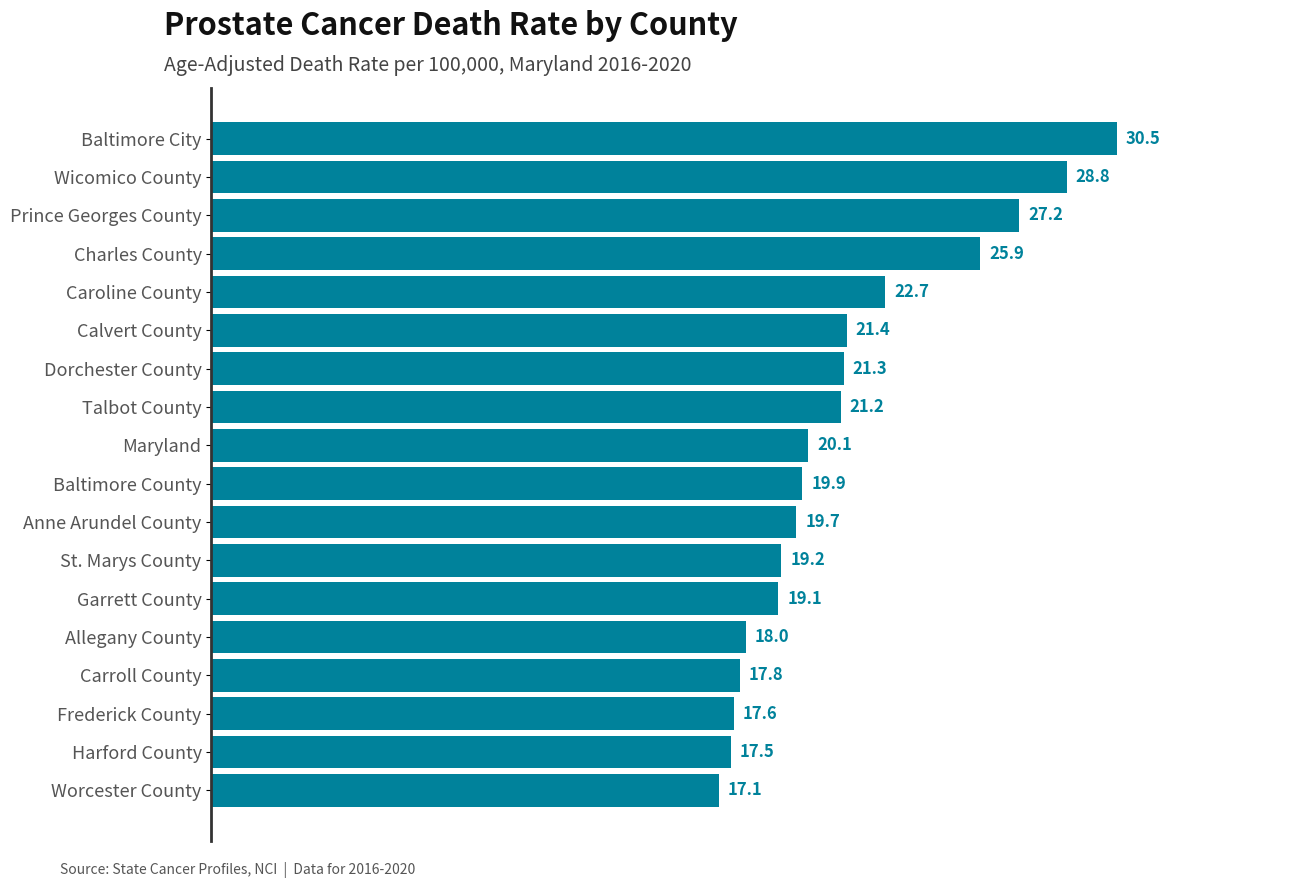

Are the bars grouped side by side (vs. stacked)?

No